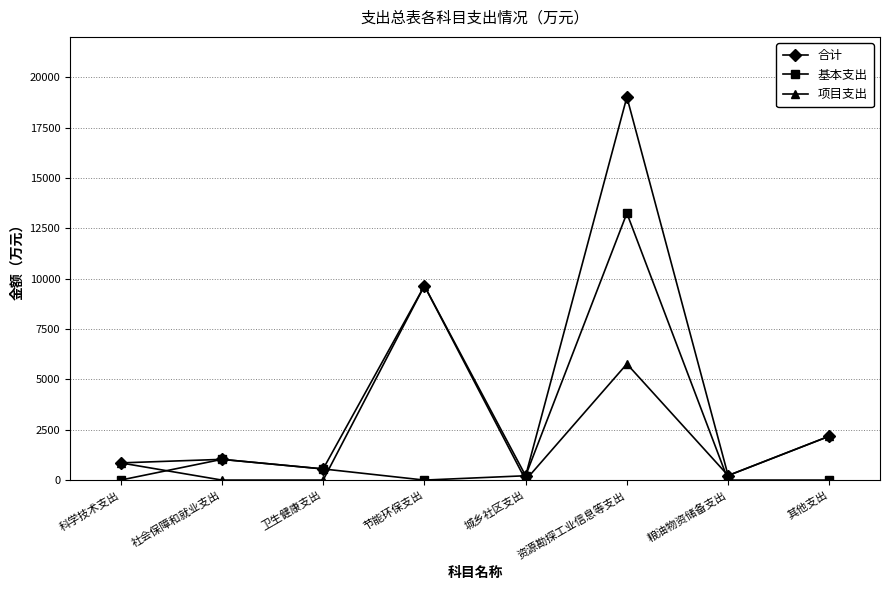

True or false: 项目支出 has a value of 0.0 at 城乡社区支出.

True